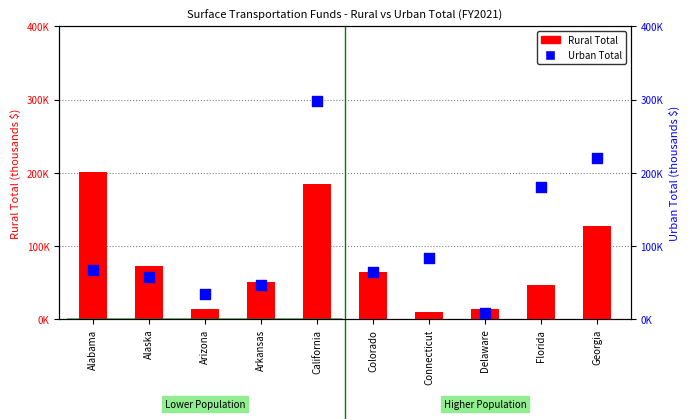

At which category is the sum across all series the highest?

California